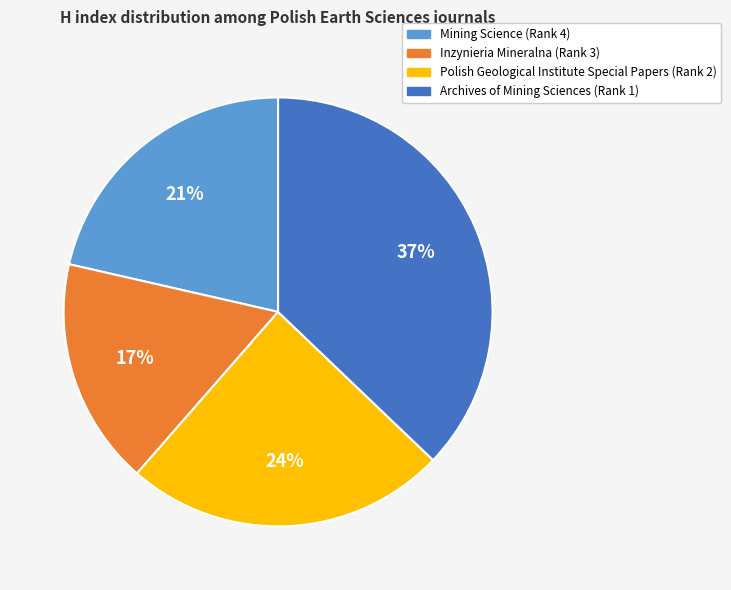

To the nearest percent, what portion does Inzynieria Mineralna (Rank 3) represent?

17%